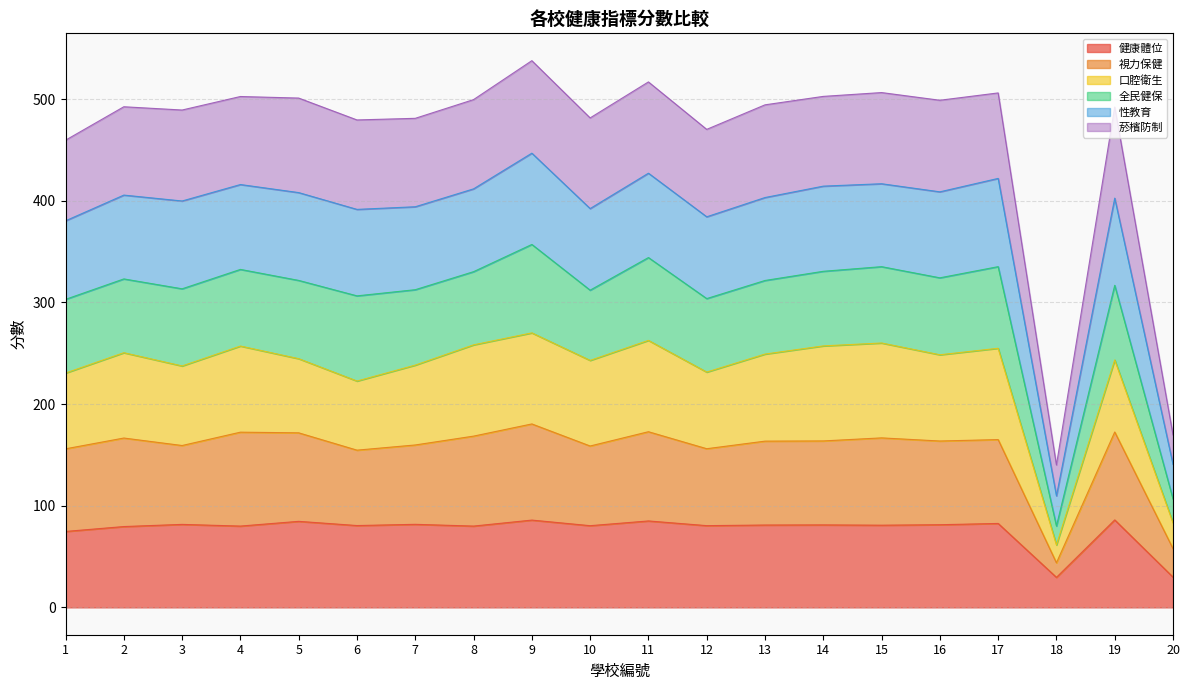

What is the total value across all series at 5?

501.1